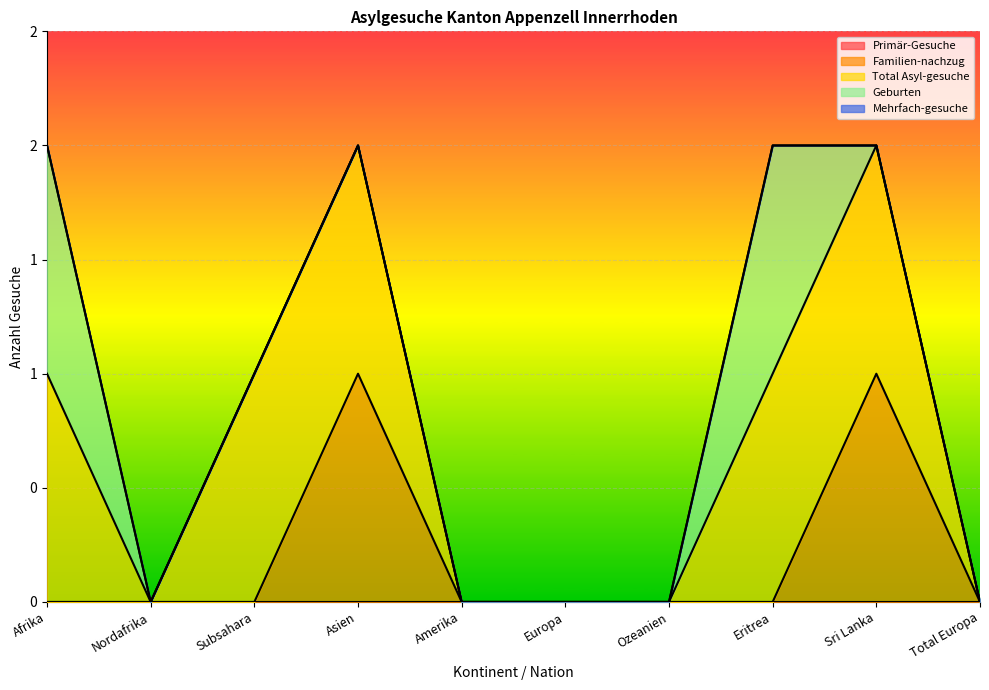

How many lines are shown in the chart?

5